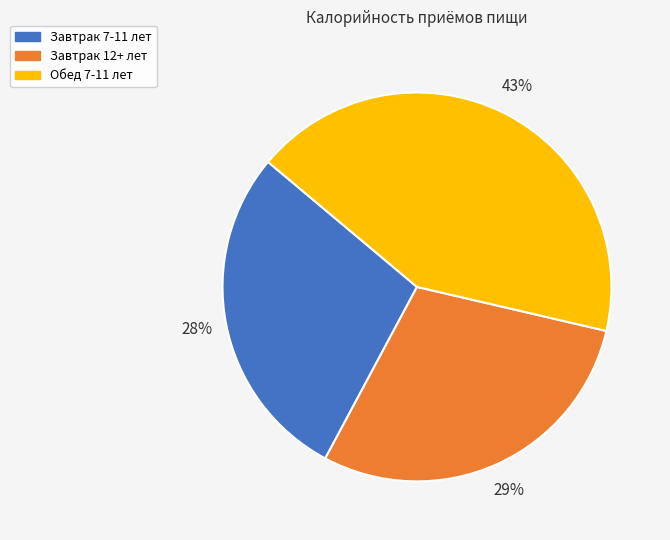

Approximately how many times larger is the value at Завтрак 7-11 лет compared to Обед 7-11 лет?

0.7